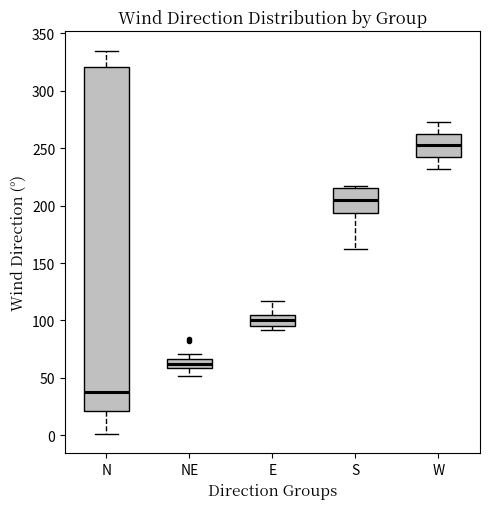

Which box is the tallest, from its lower edge to its upper edge?

N